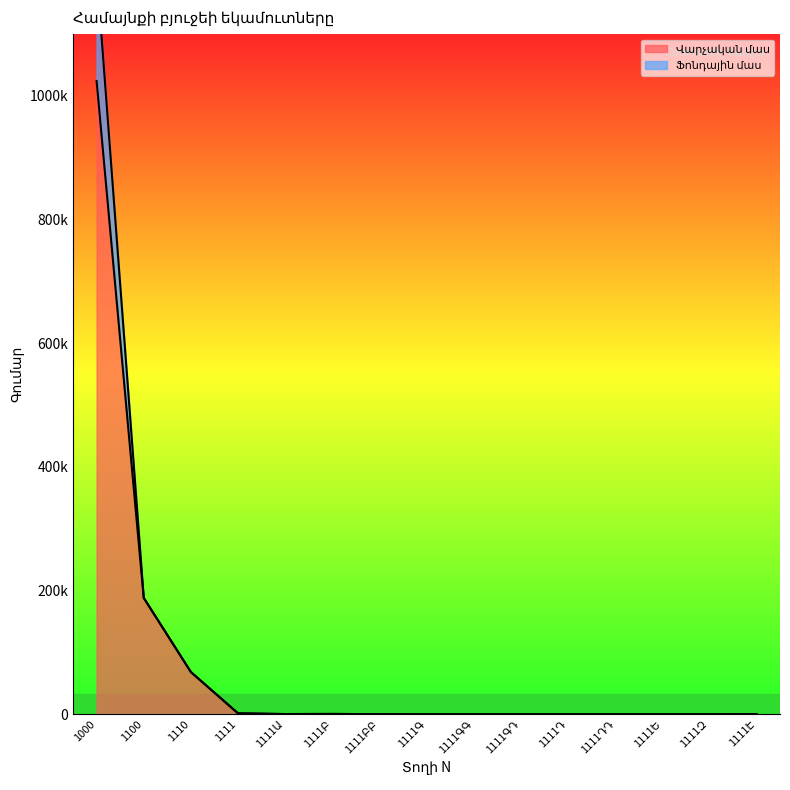

What is the difference between the maximum and minimum values in the Ֆոնդային մաս series?

1202532.4